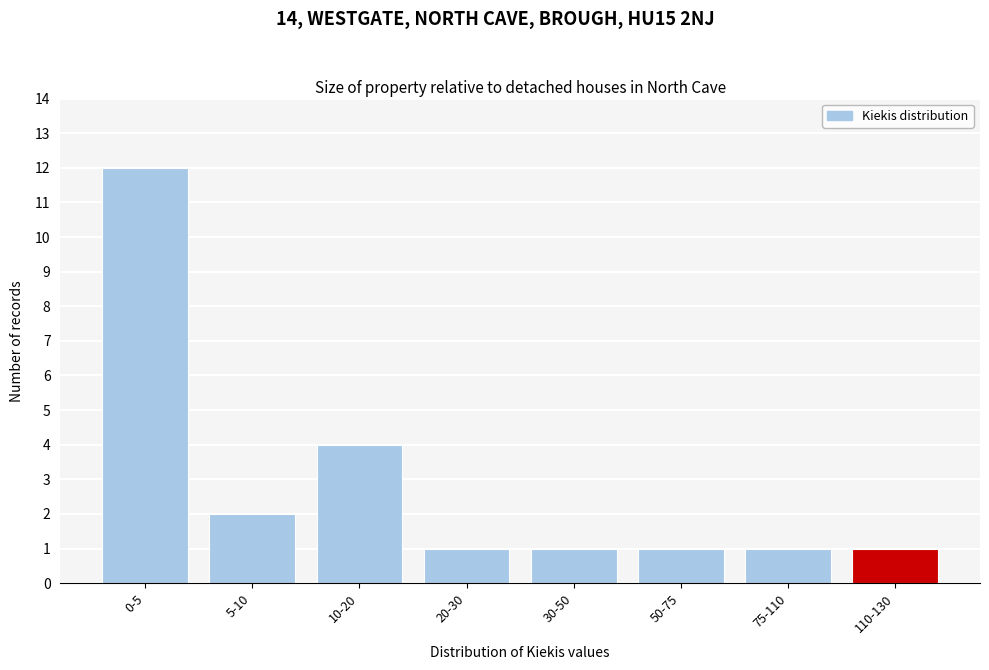

Reading left to right, transcribe all the data shown in this chart.

12	2	4	1	1	1	1	1